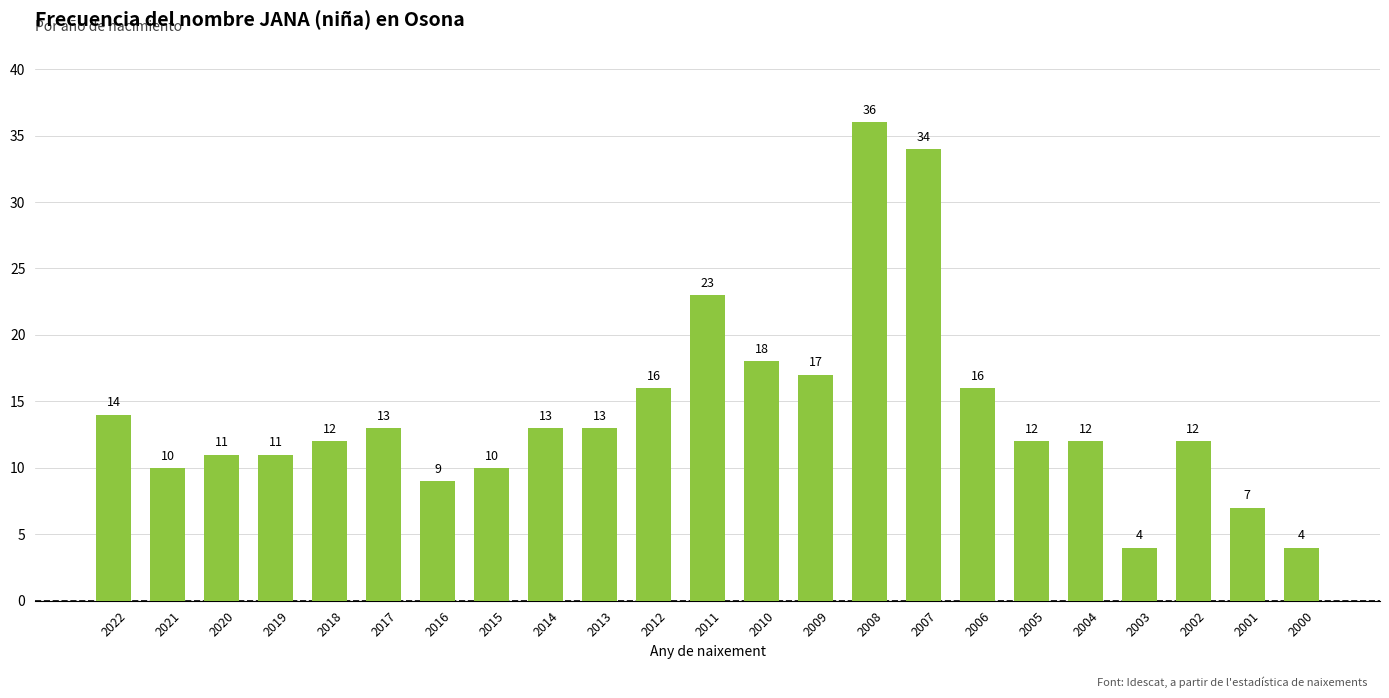

What is the difference between the maximum and second lowest values?

32